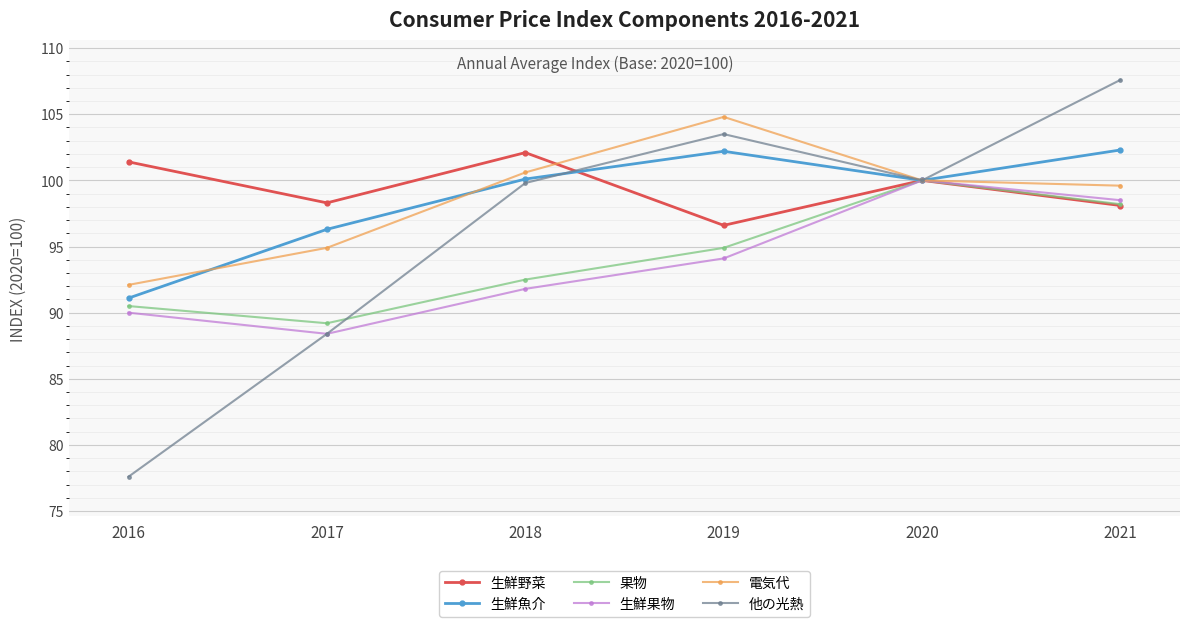

Where does the 電気代 series first go above 100?

2018